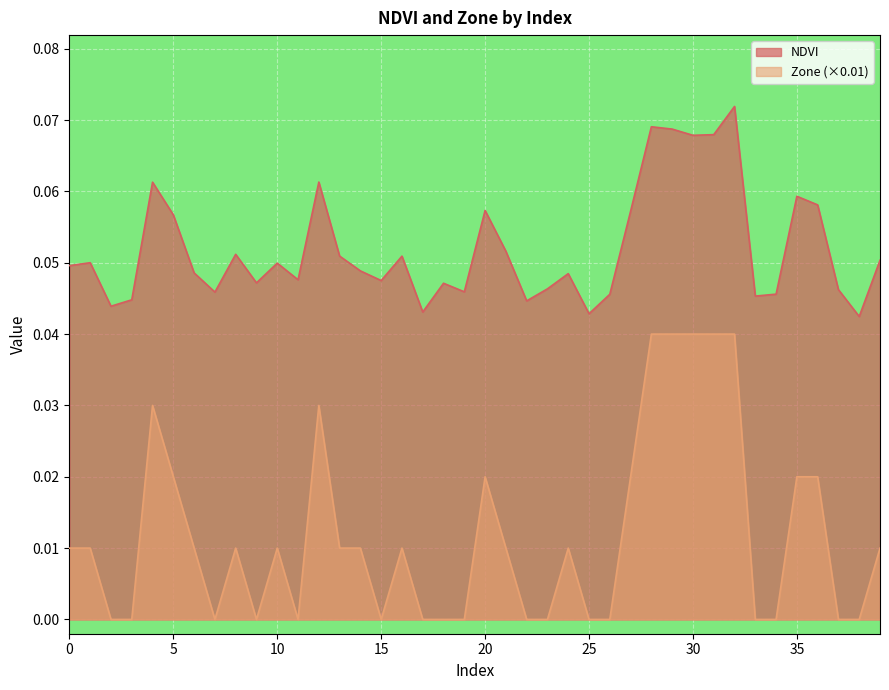

True or false: NDVI has more than 0 interior local peaks.

True